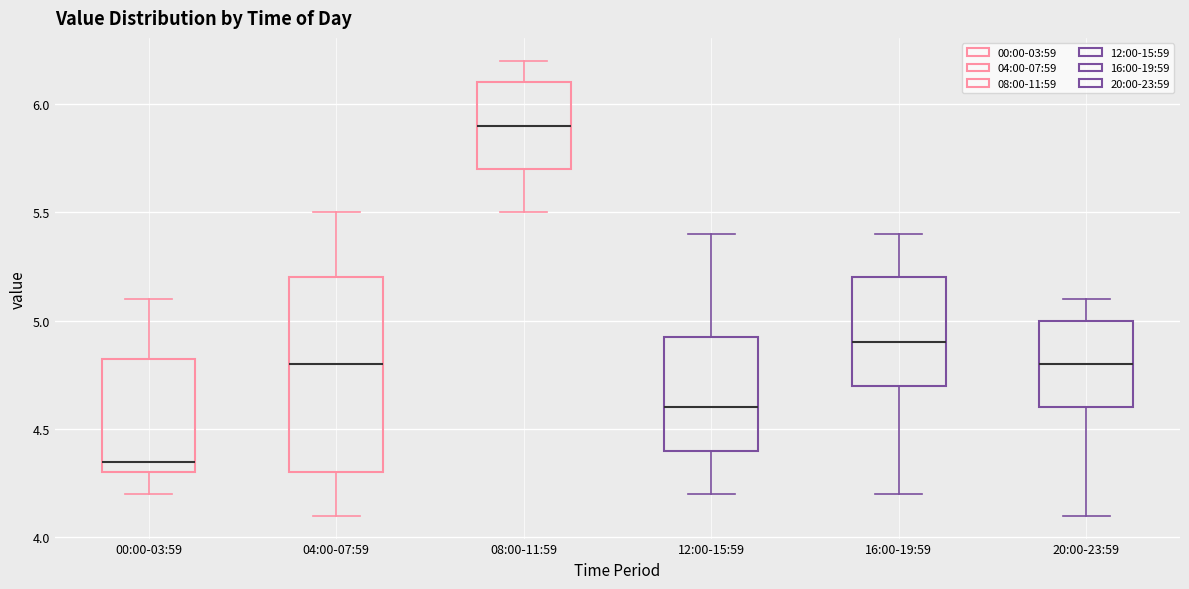

Where is the upper edge of the box for 12:00-15:59 on the y-axis? The values are not printed on the chart, so give them approximately, as read against the axis.

4.95